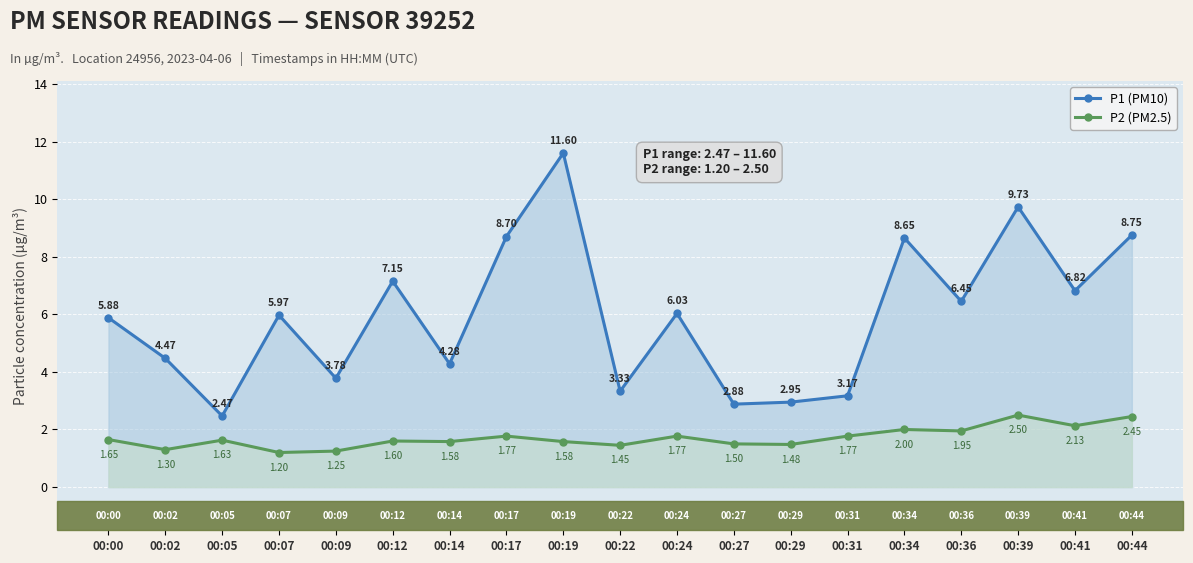

Rank the series at 00:17 from highest to lowest value.

P1 (PM10), P2 (PM2.5)